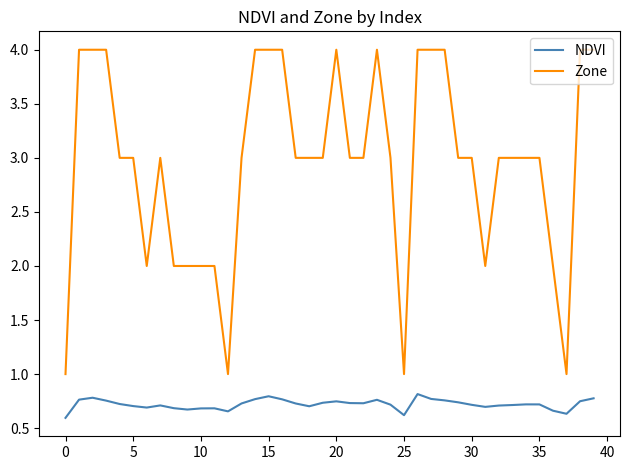

What is the sum of all NDVI values?

28.8